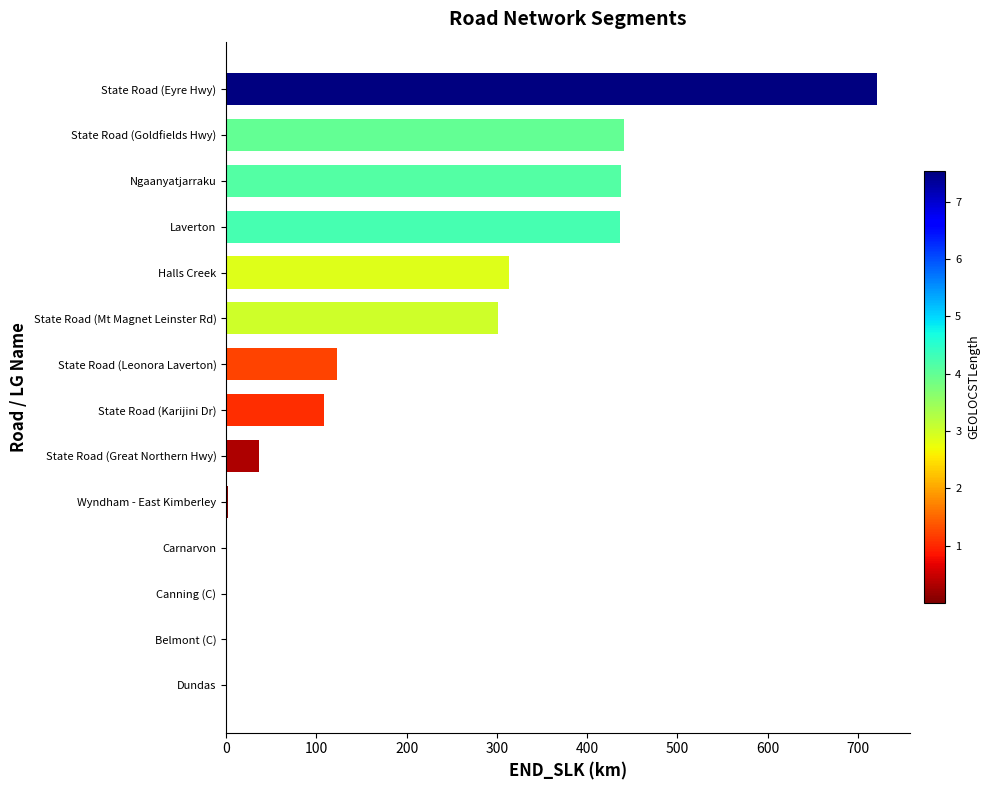

Which has a higher value, State Road (Eyre Hwy) or Canning (C)?

State Road (Eyre Hwy)